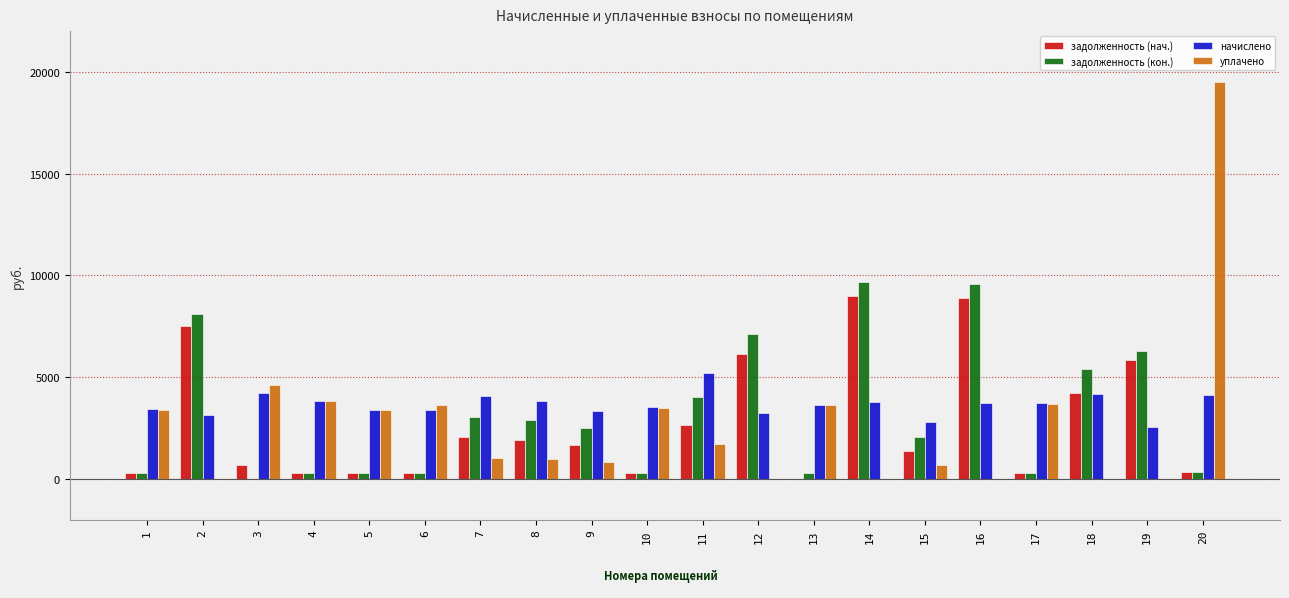

The value of задолженность (нач.) at 16 is 8904.2. True or false?

True